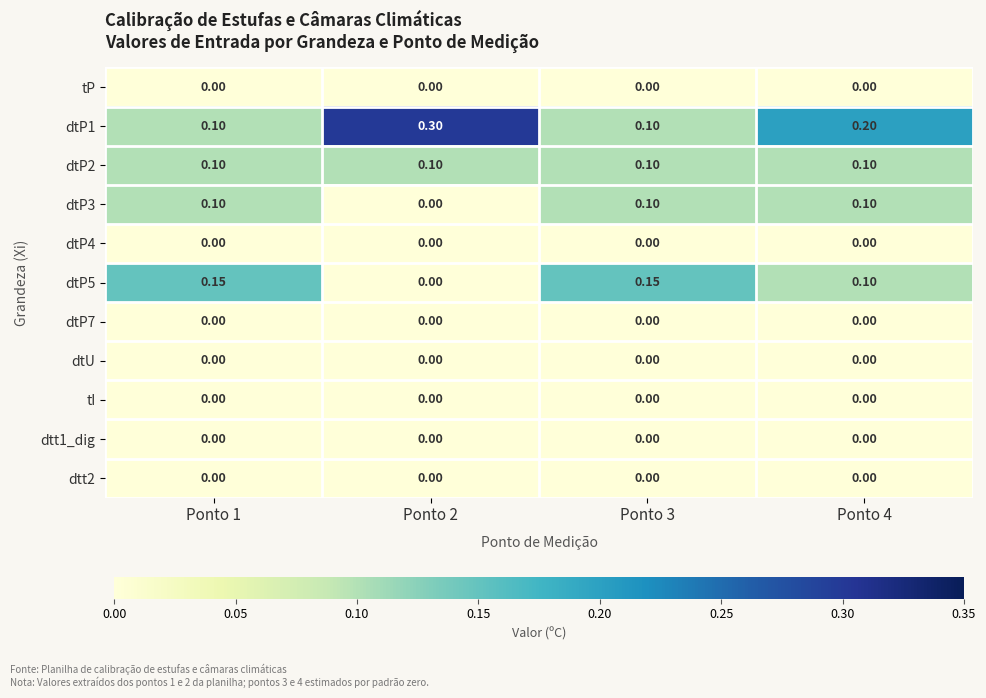

Which series has the widest spread of values?

dtP1